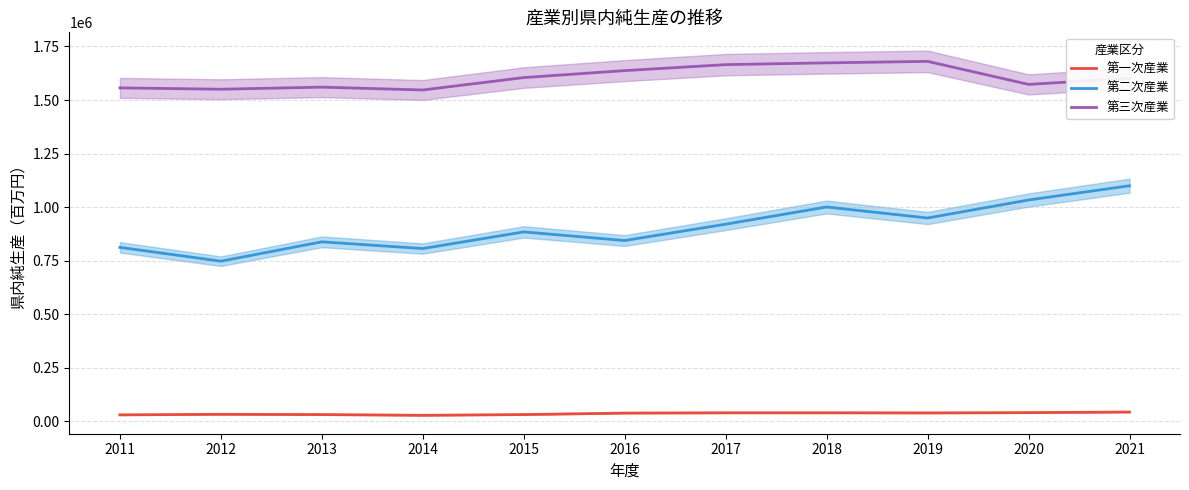

Which series has the largest total across all categories?

第三次産業